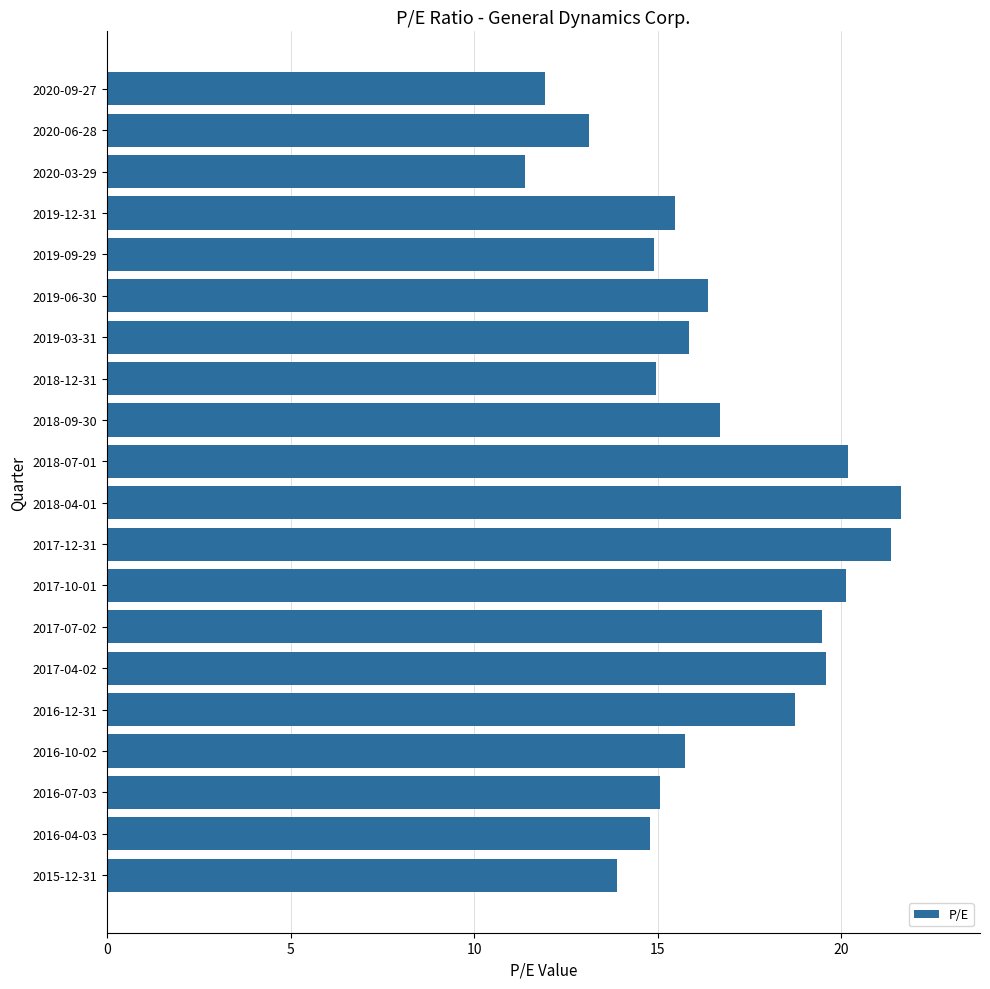

Does the chart contain any negative values?

No